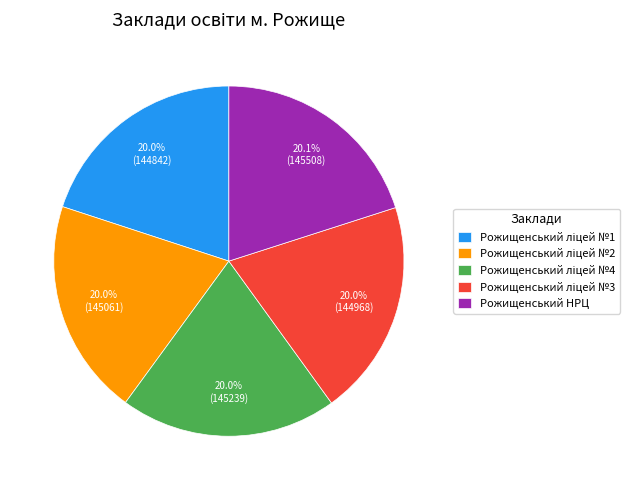

What portion of the pie excludes Рожищенський НРЦ?

79.9%